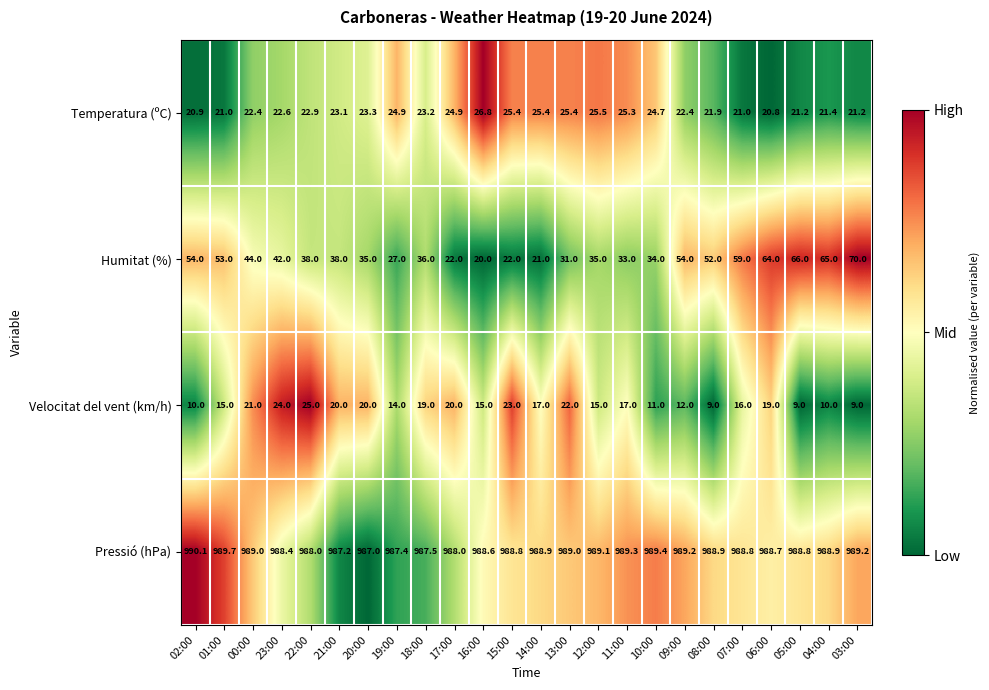

At which label does Humitat (%) reach its minimum?

16:00